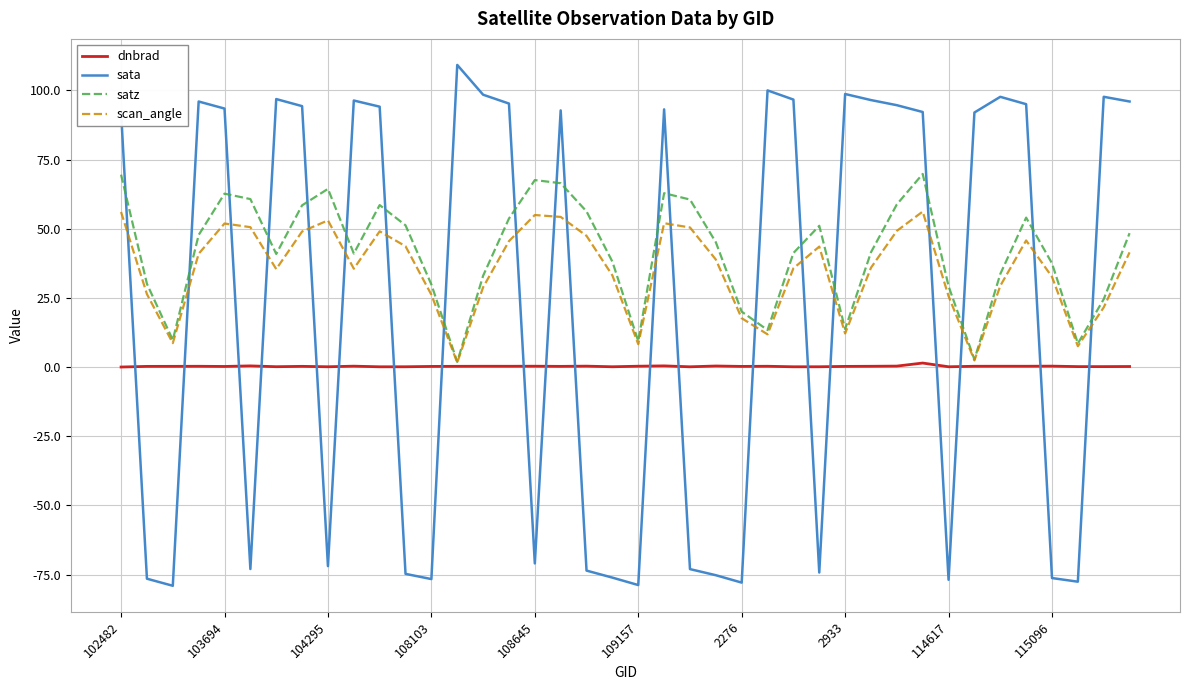

Which series has the largest total across all categories?

satz